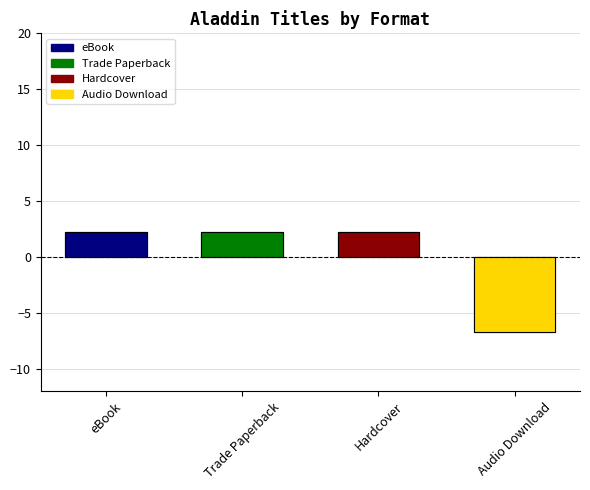

Which category has the highest value across all series?

eBook